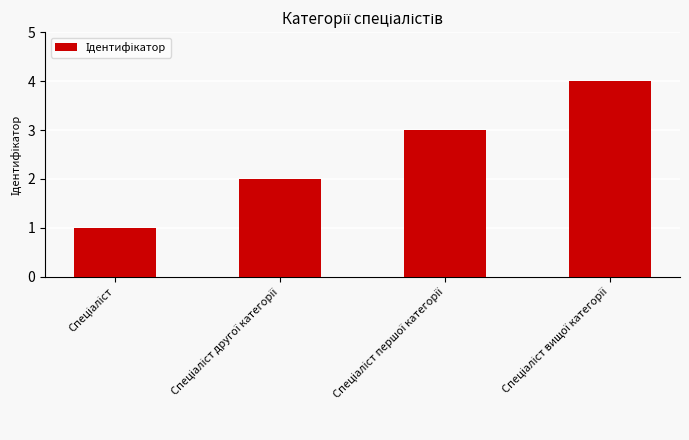

How many bars are there in total?

4